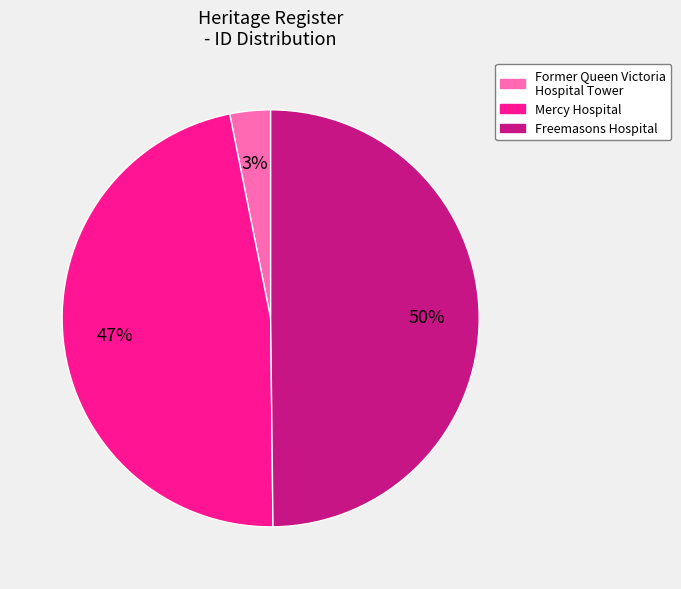

To the nearest percent, what is the average slice percentage?

33%